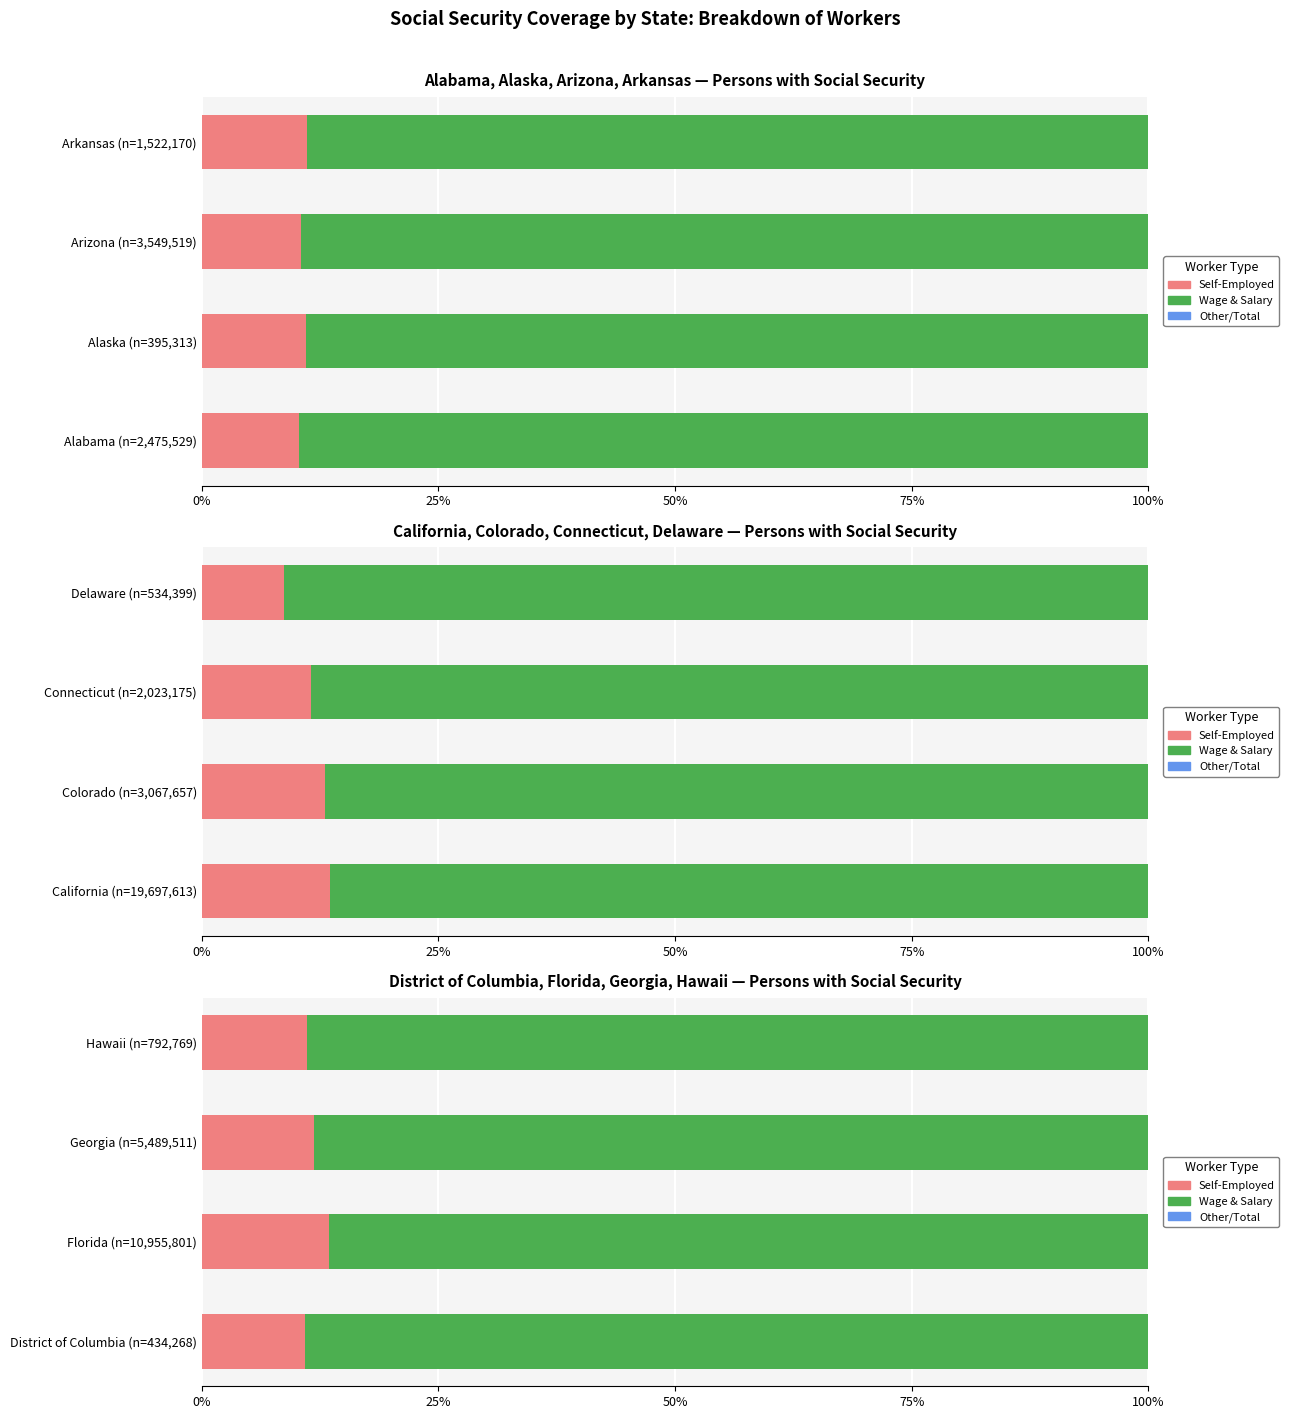

Which has a higher value, Hawaii (n=792,769) or District of Columbia (n=434,268)?

Hawaii (n=792,769)